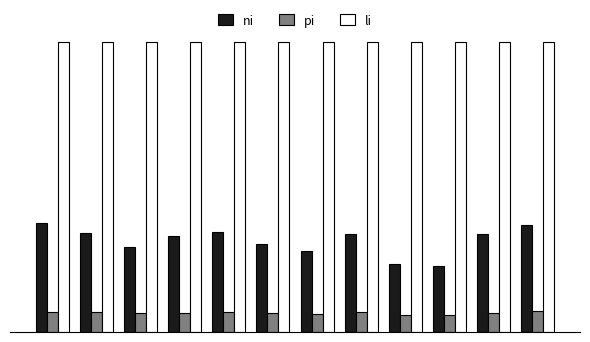

What is the maximum value shown in the chart?

99.9